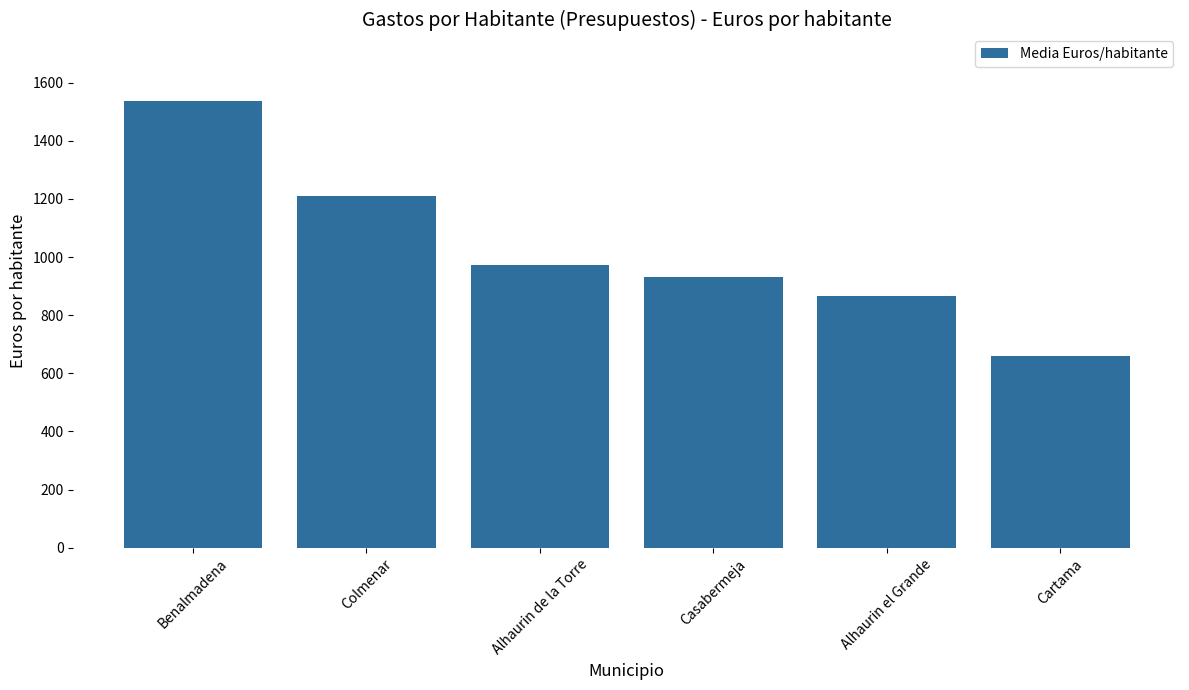

What is the ratio of the value at Benalmadena to the value at Alhaurin el Grande?

1.8